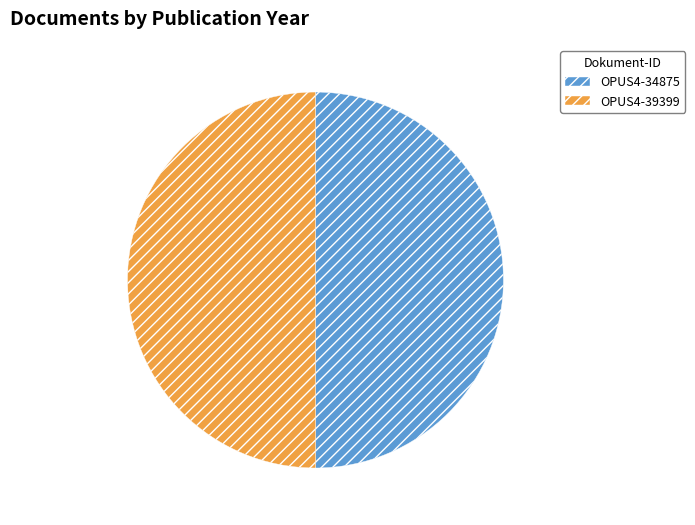

Do OPUS4-34875 and OPUS4-39399 together represent more than half of the pie?

Yes